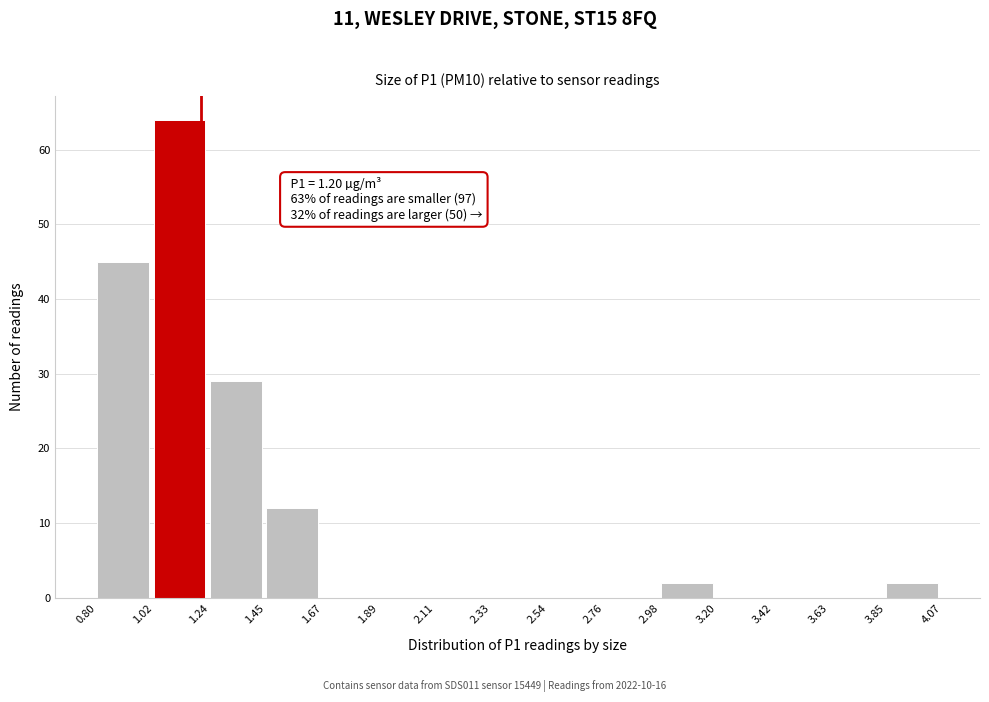

Which range on the x-axis has the tallest bar?

1.02 to 1.24